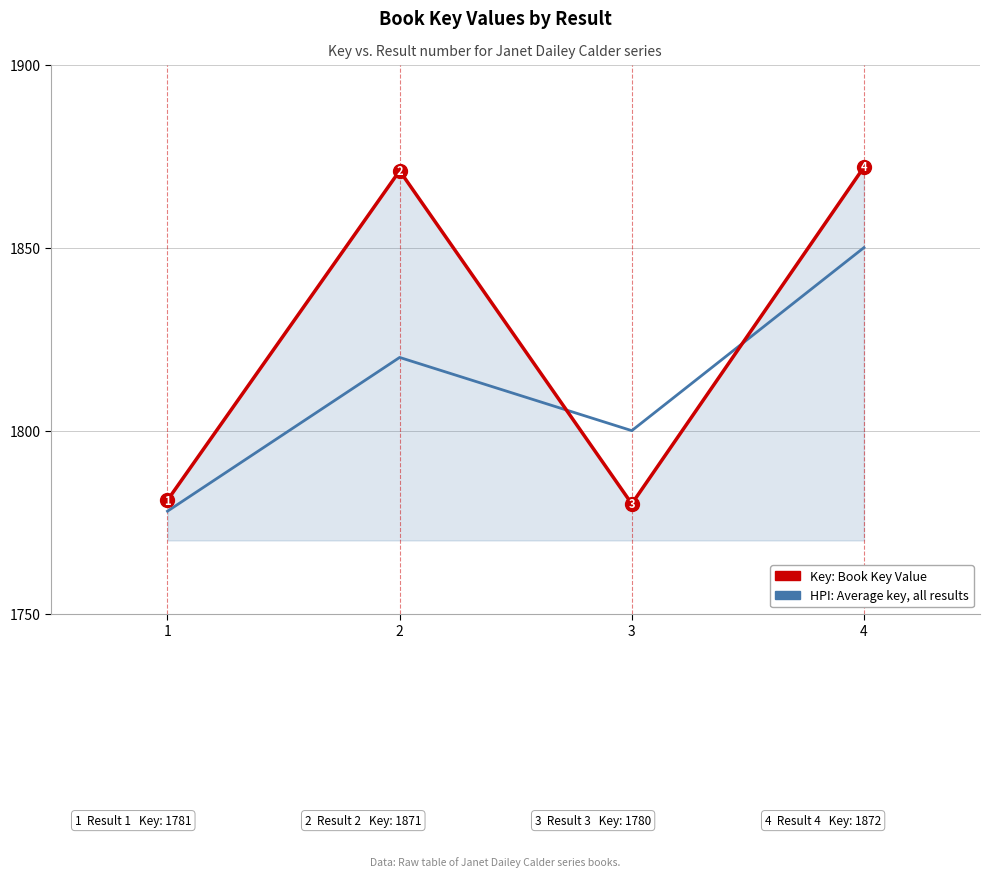

How many times do HPI: Average key, all results and Key: Book Key Value cross each other?

2